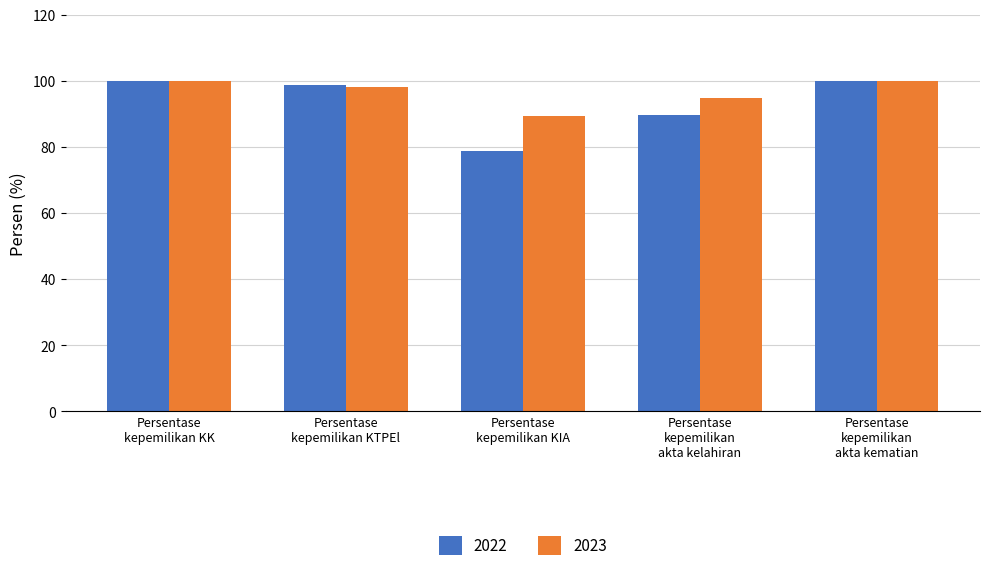

Count the number of categories in the chart.

5